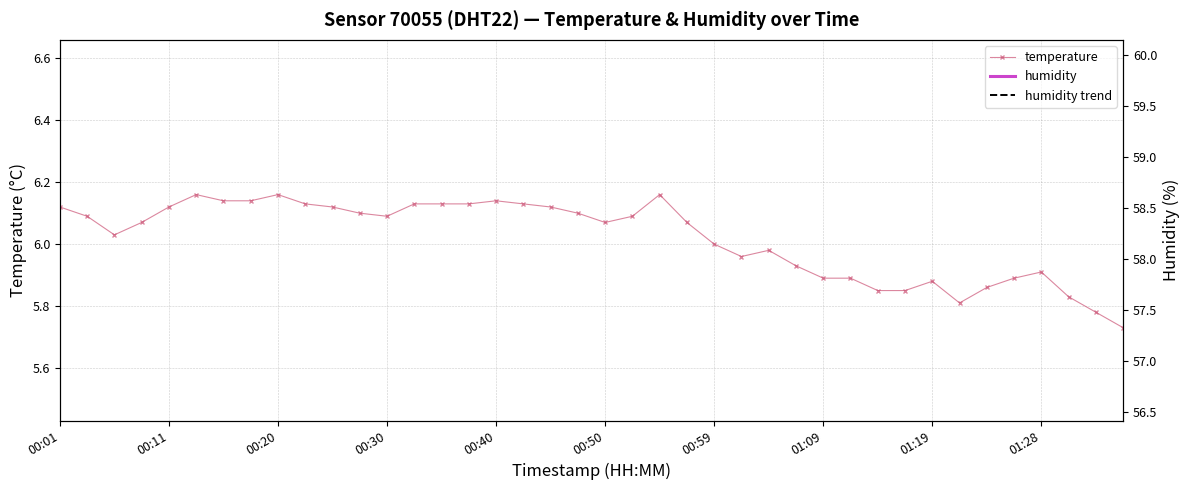

Where does the humidity series first go above 58?

00:01